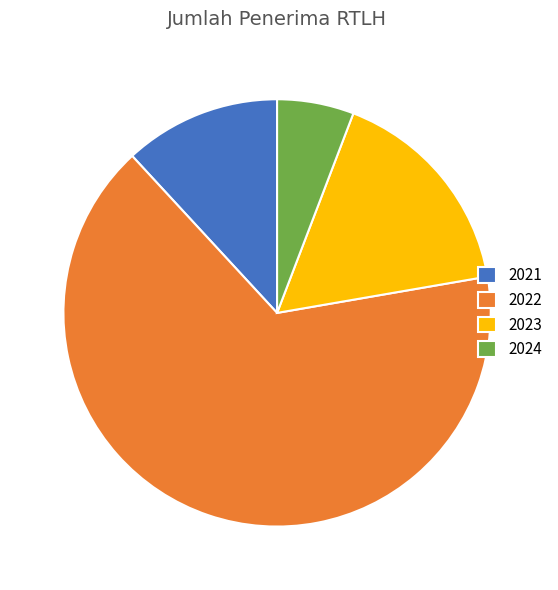

Is 2022 the majority of the pie?

Yes